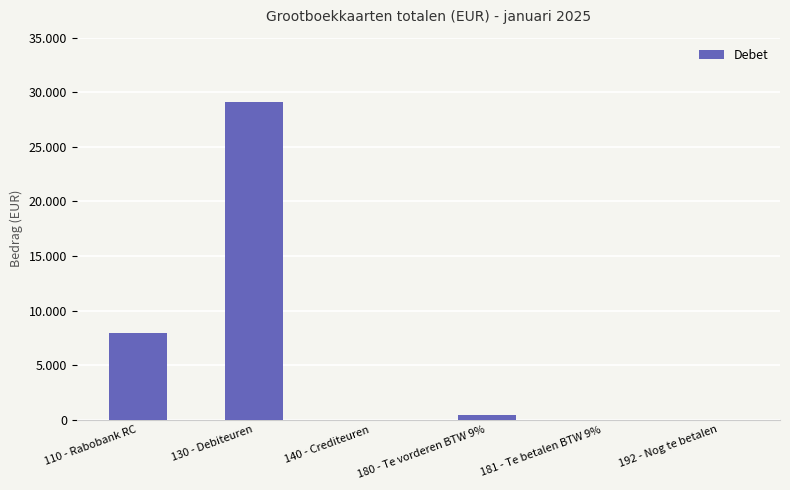

Are the bars horizontal?

No